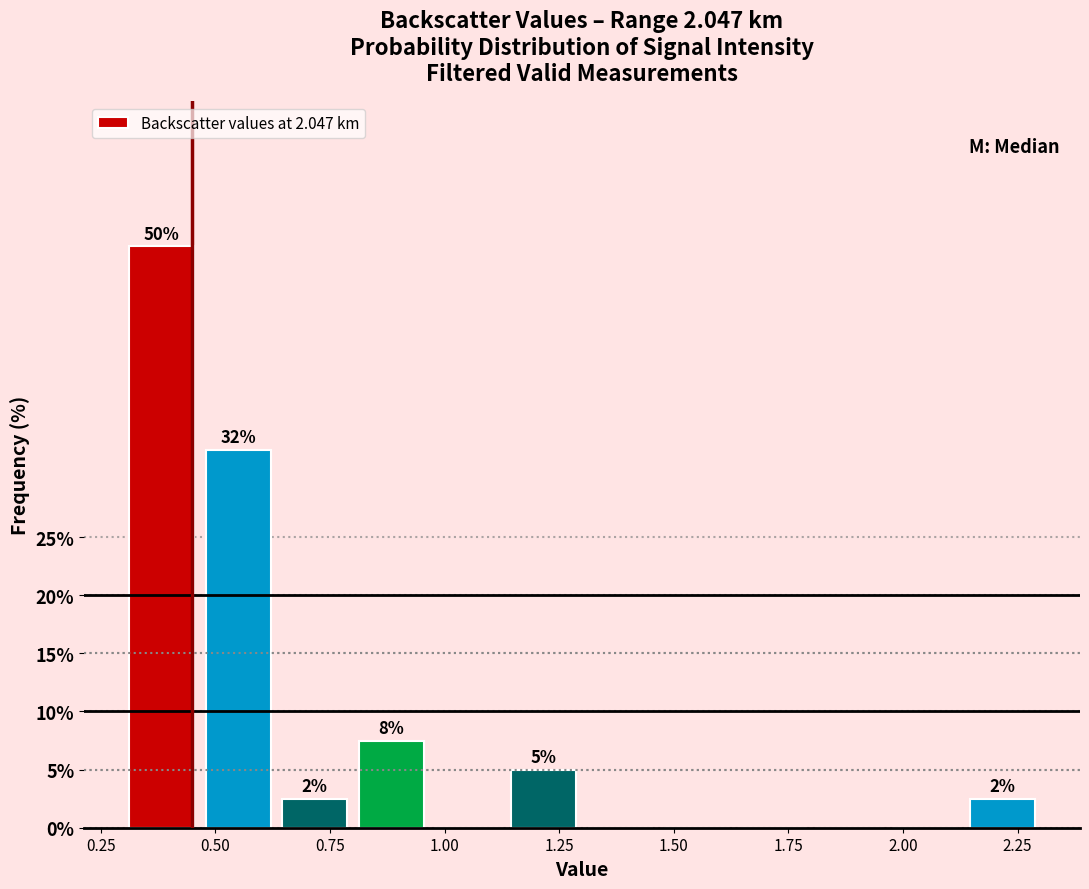

Around what value on the x-axis is the tallest bar? Give the approximate position of its centre, as read against the axis.

0.40